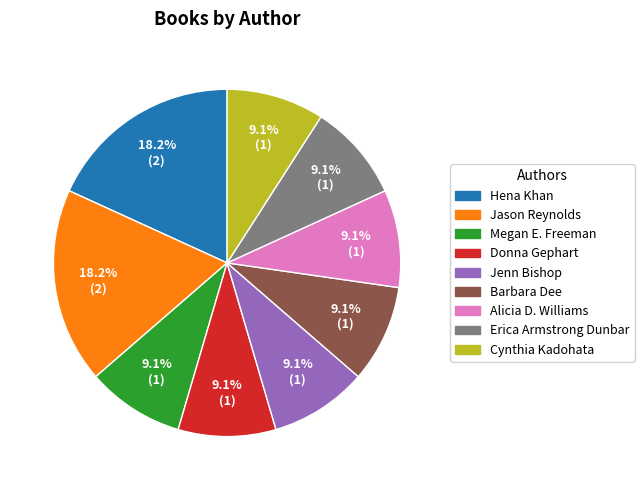

Is Megan E. Freeman the majority of the pie?

No